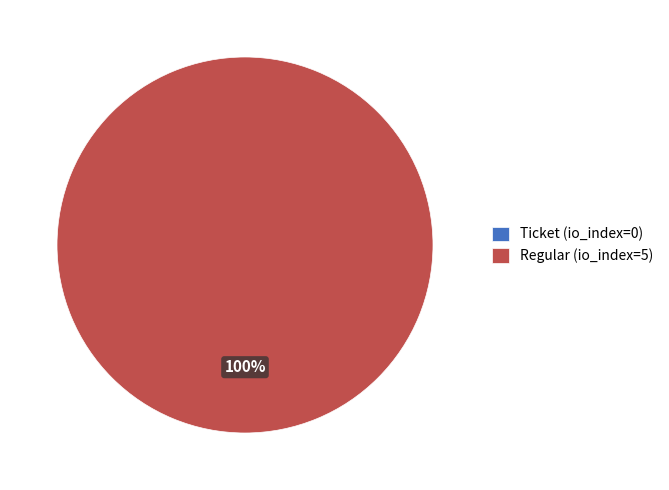

To the nearest percent, what is the difference between the largest and smallest slice percentages?

100%